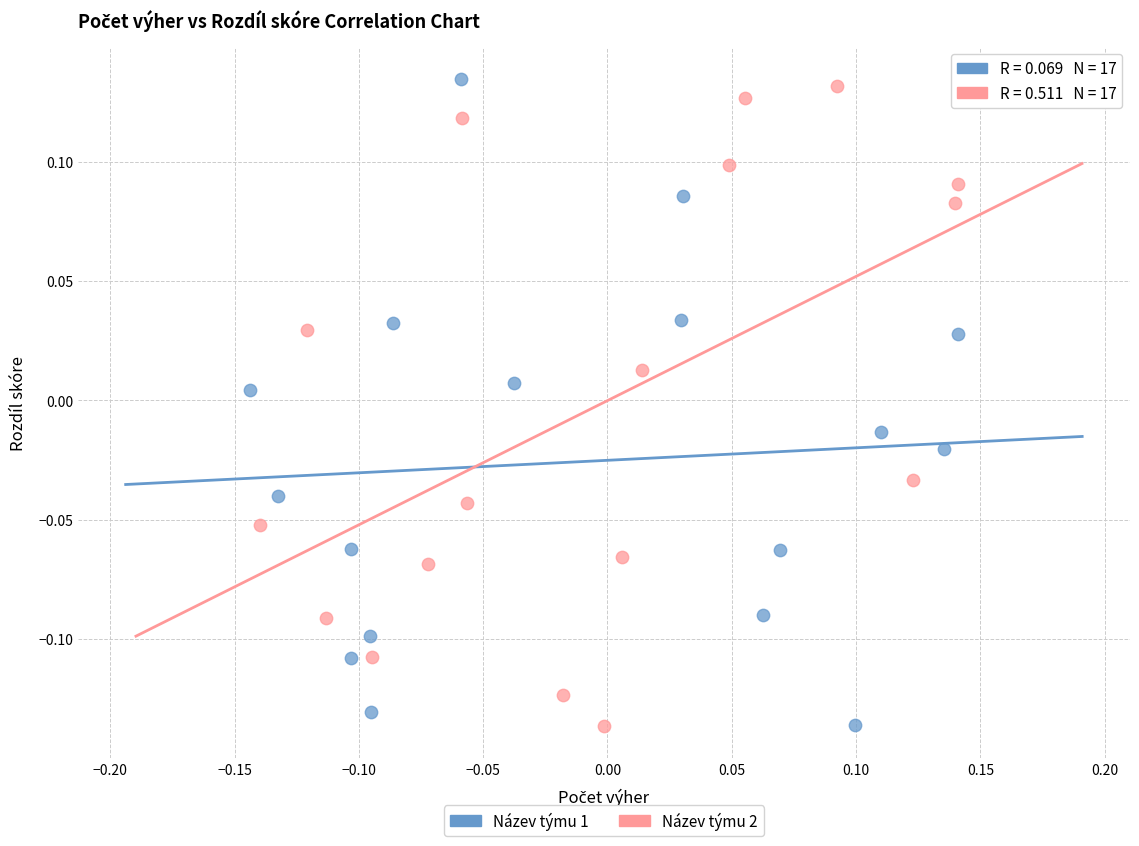

Which series reaches the maximum Y coordinate?

Název týmu 1